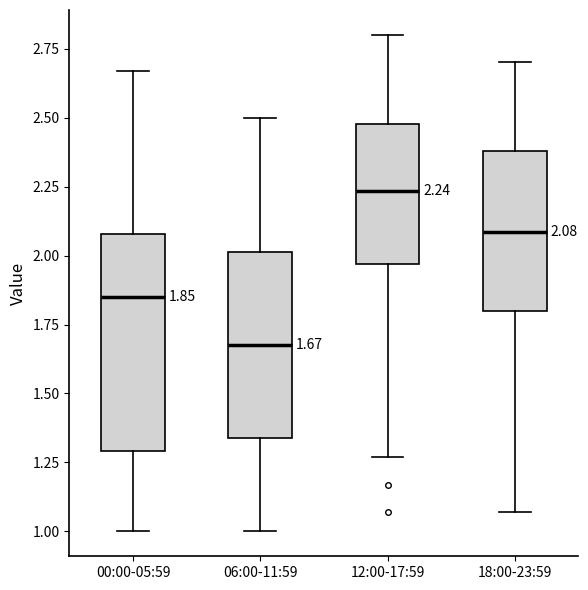

Comparing the boxes themselves (not the whiskers), which one is the tallest?

00:00-05:59